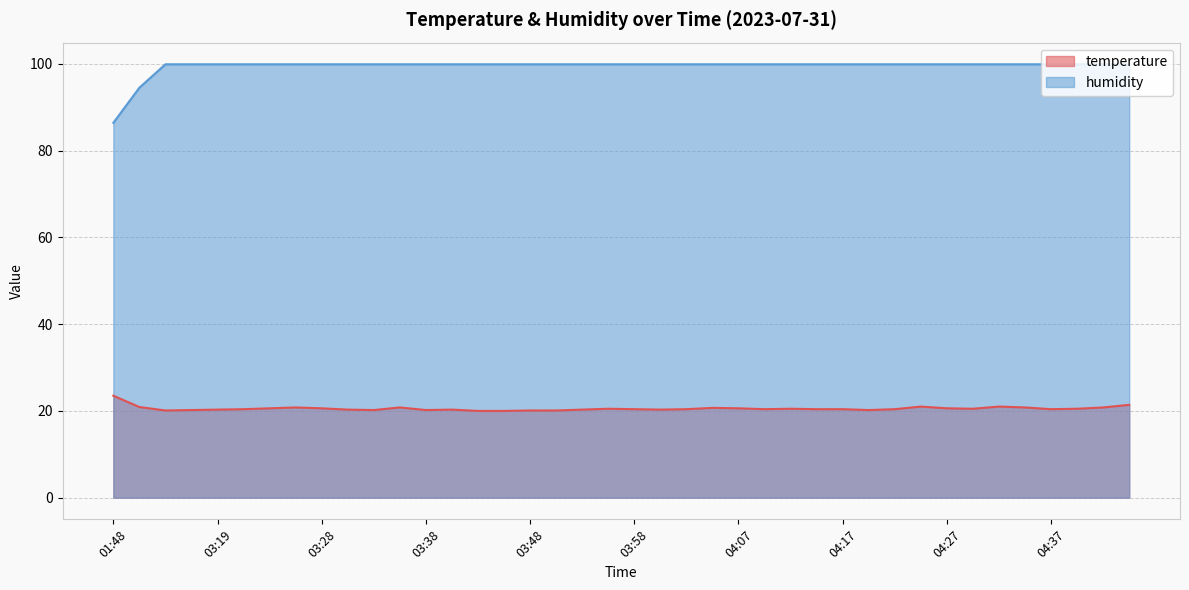

What is the difference between the maximum and minimum values in the temperature series?

3.5